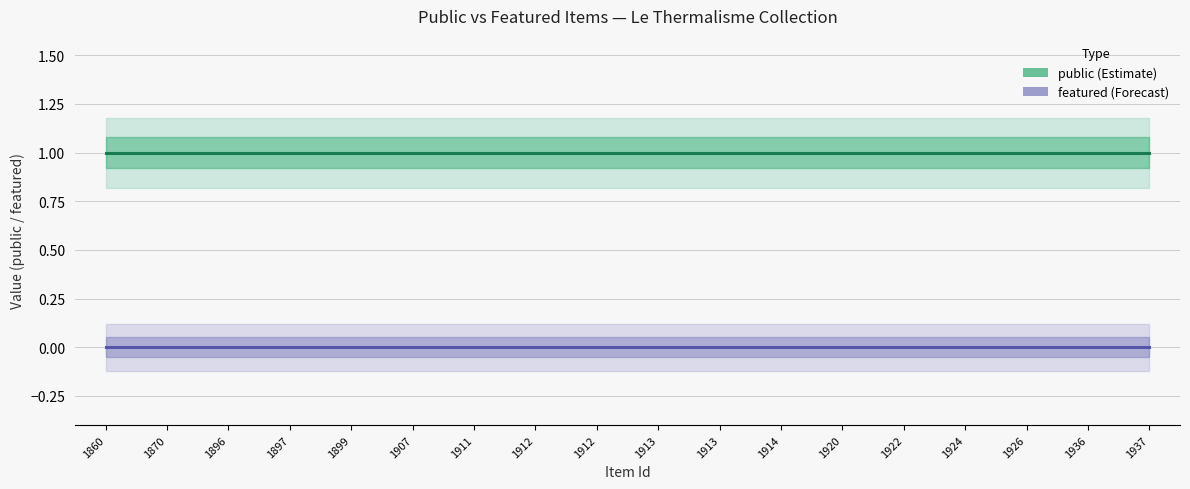

True or false: public and featured intersect in this chart.

False